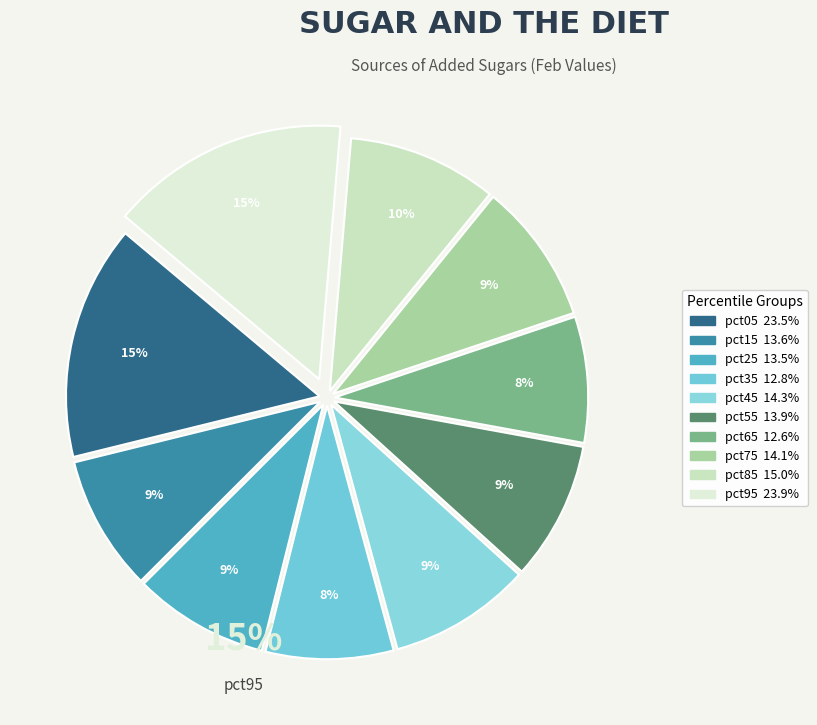

The pct95 slice represents 15% of the pie. True or false?

True